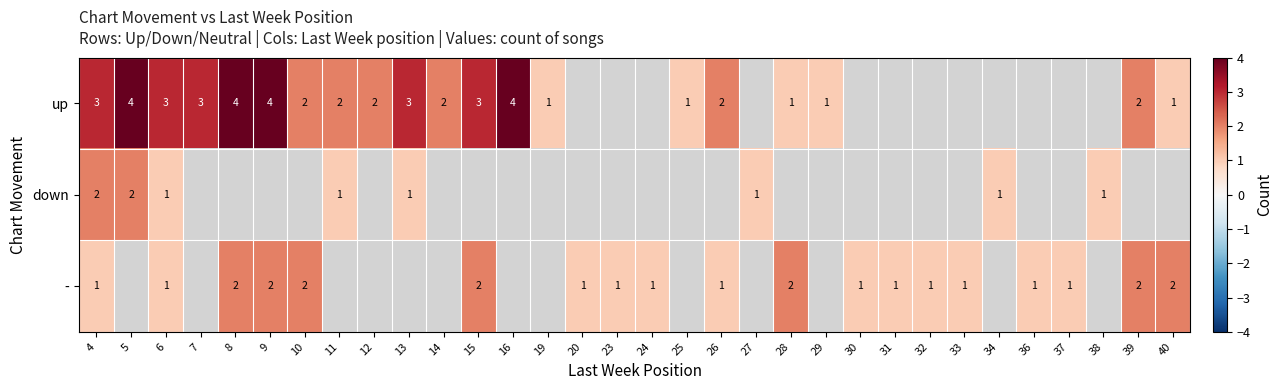

The up series shows 2 at 28. True or false?

False